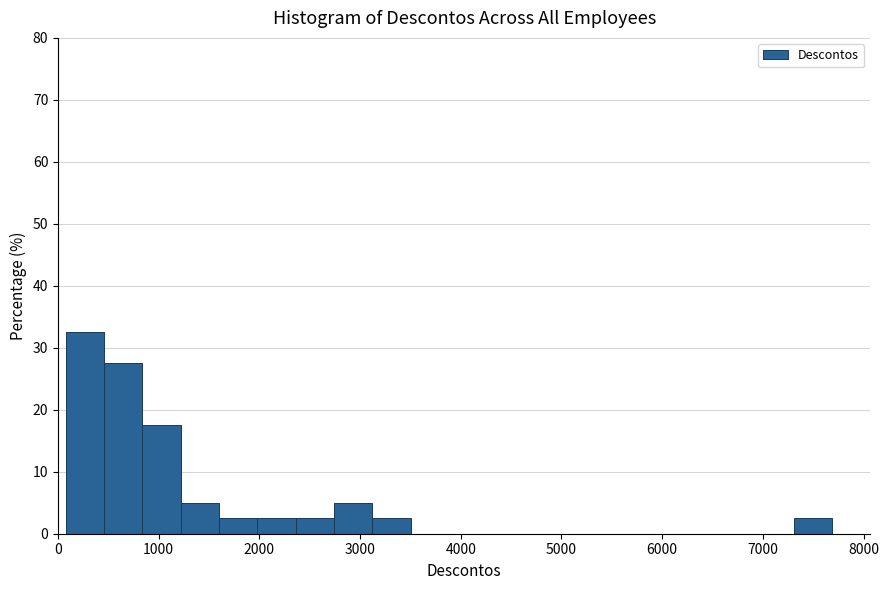

Around what value on the x-axis is the tallest bar? Give the approximate position of its centre, as read against the axis.

300